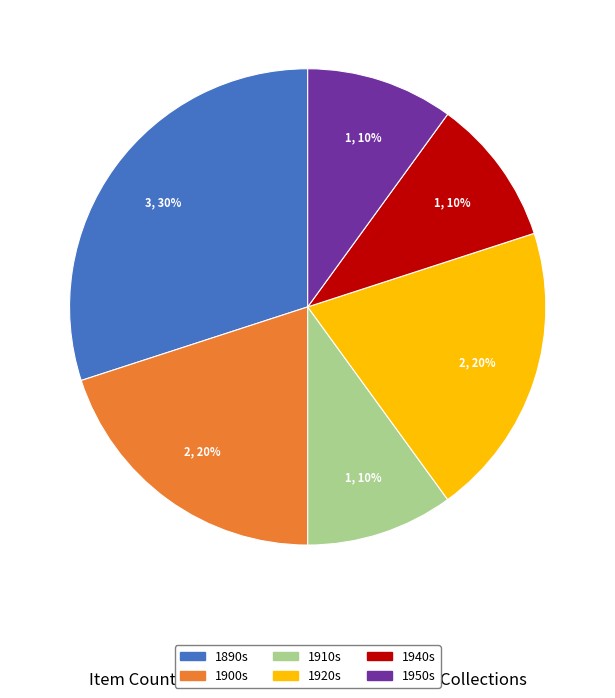

To the nearest percent, what is the difference between the largest and smallest slice percentages?

20%